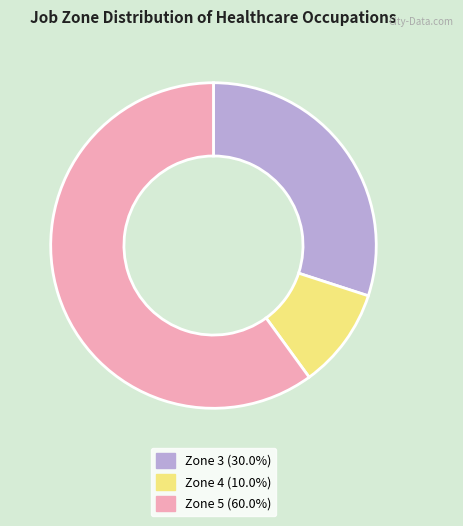

How many segments does this pie chart have?

3